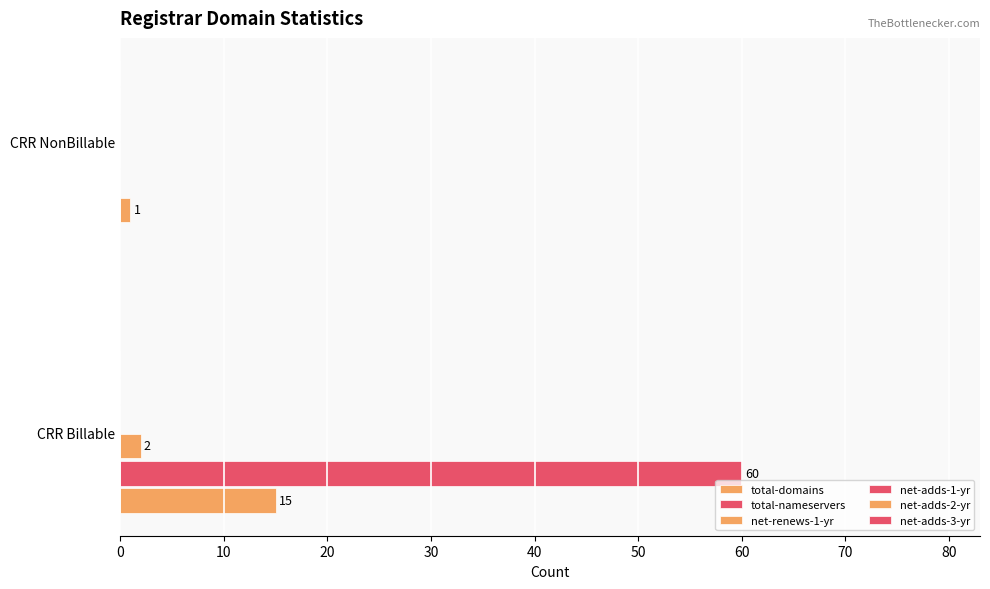

What is the sum of all total-domains values?

16.0